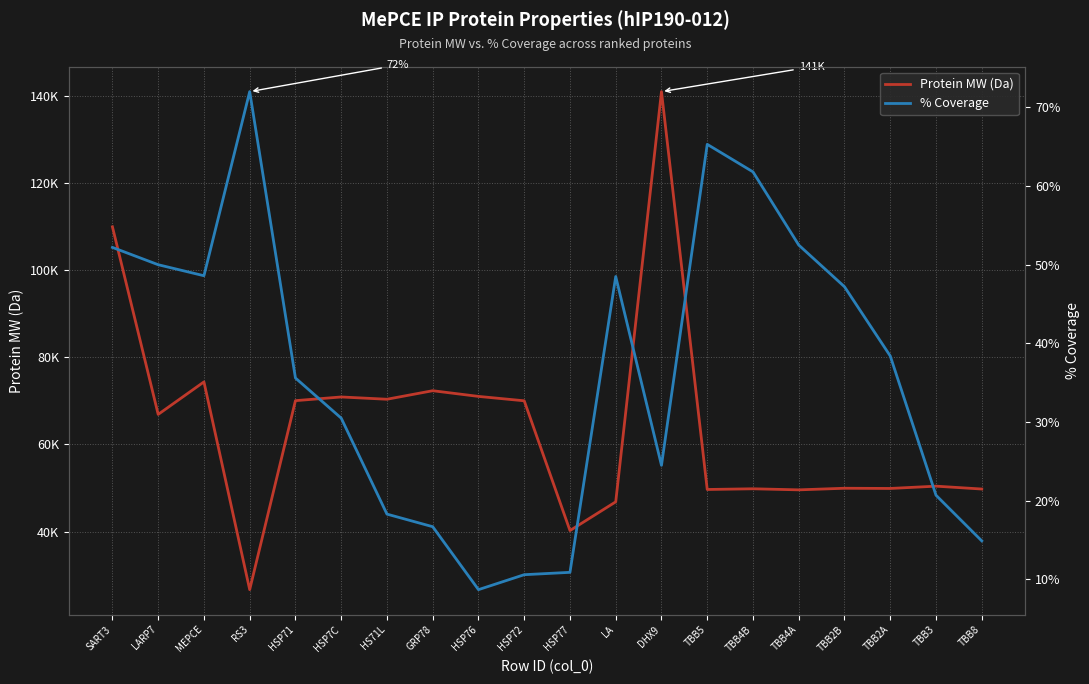

Which series has the largest range (max minus min)?

Protein MW (Da)